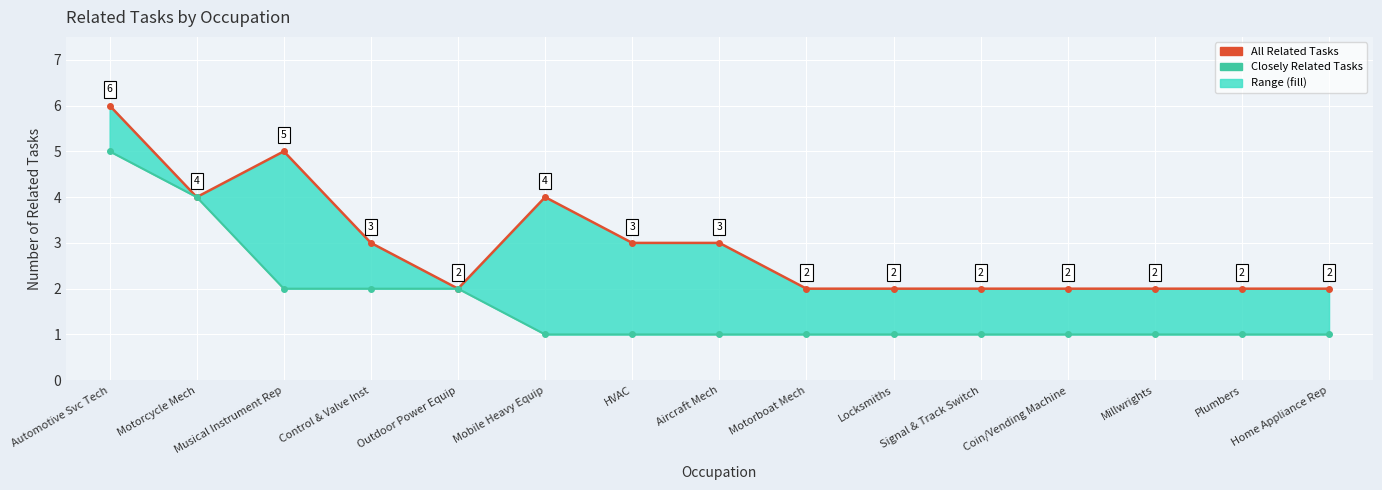

Is it true that All Related Tasks equals 6 at Automotive Svc Tech?

True